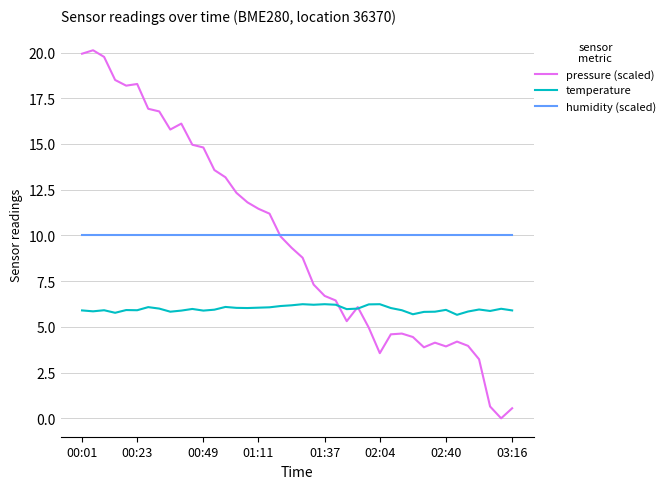

List the series in order of their peak value, highest first.

pressure (scaled), humidity (scaled), temperature